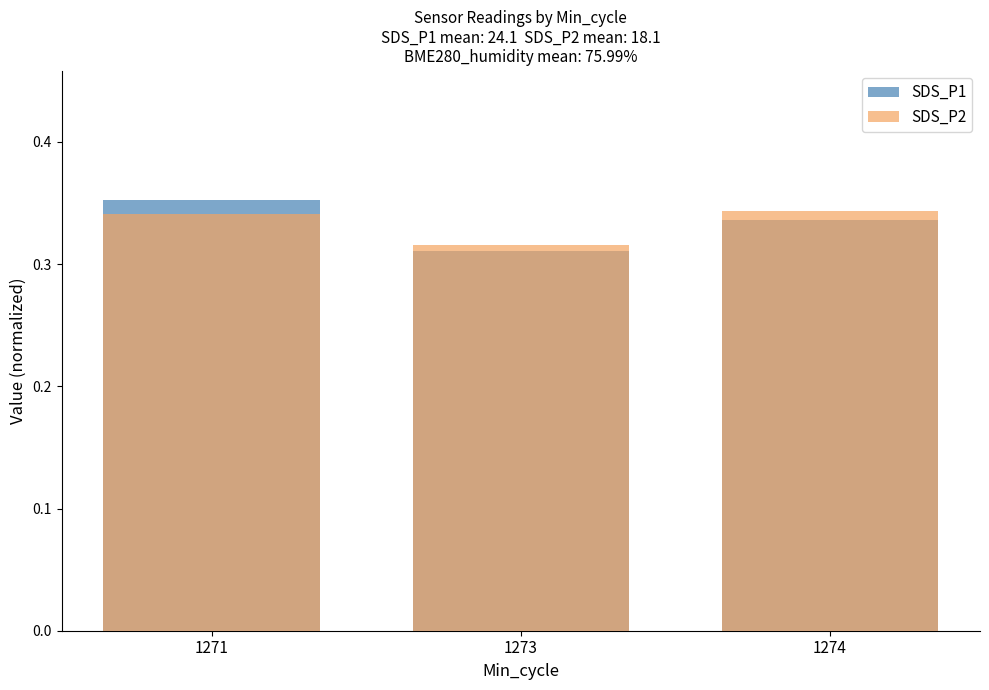

Which series has the largest range (max minus min)?

SDS_P1